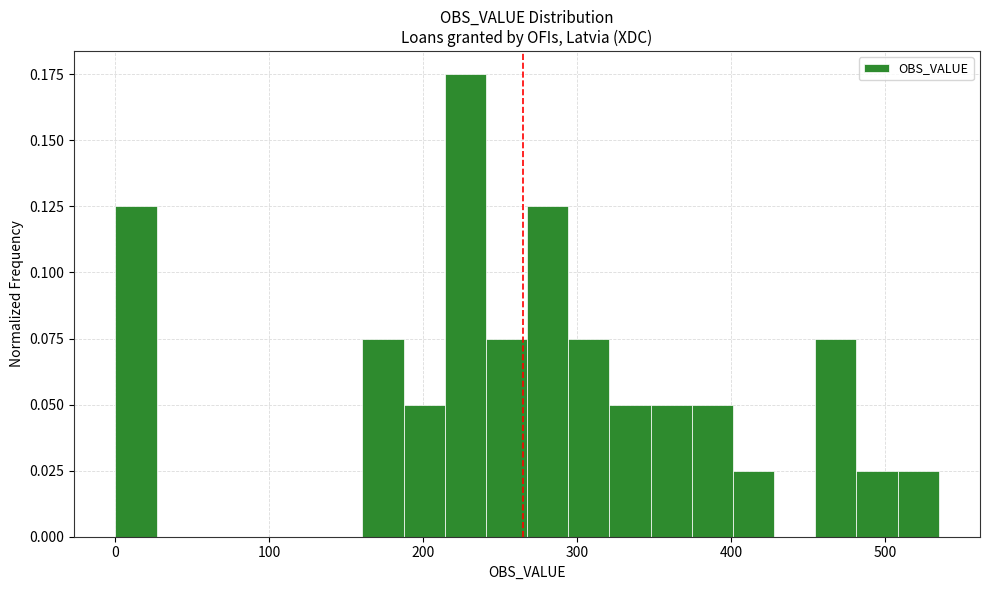

Around what value on the x-axis is the tallest bar? Give the approximate position of its centre, as read against the axis.

230